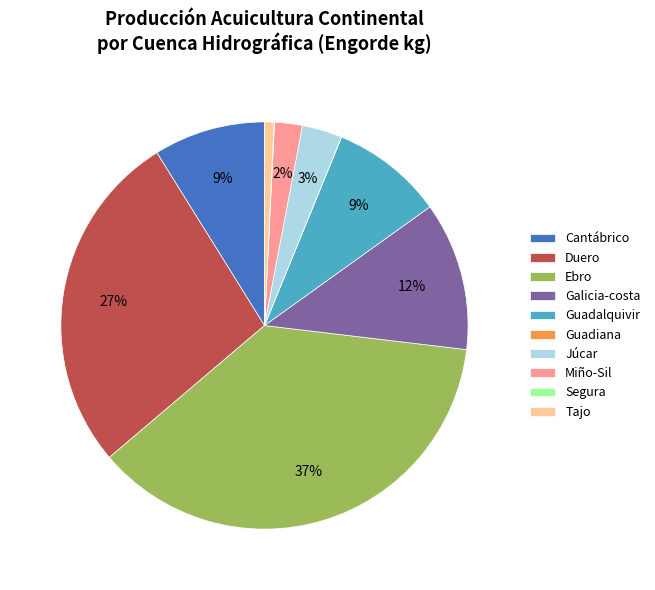

Does Galicia-costa represent more than half of the total?

No